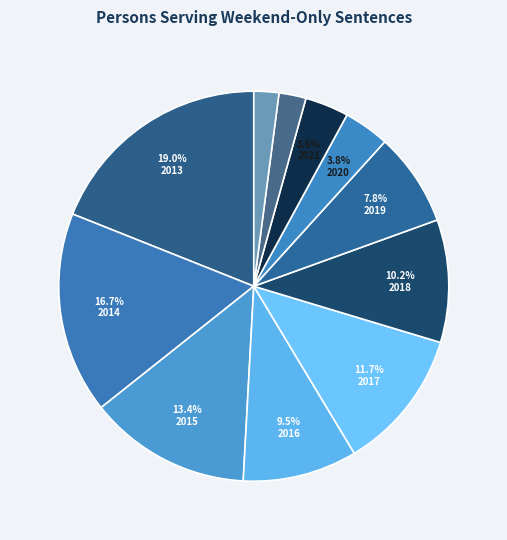

Does any single category account for the majority?

No